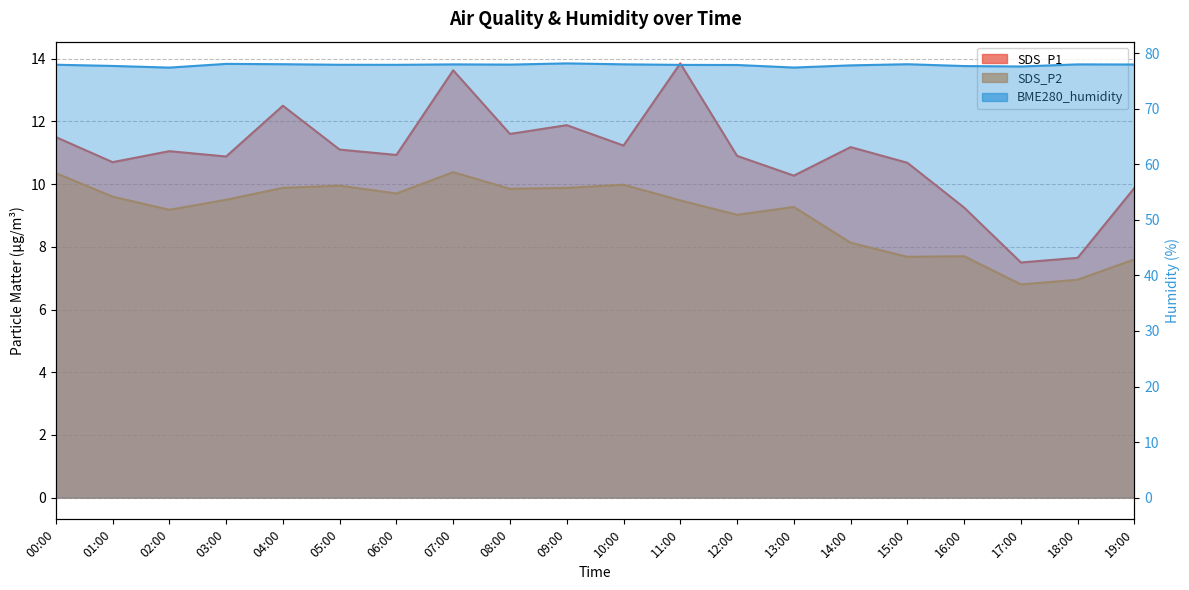

Reading left to right, transcribe all the data shown in this chart.

SDS_P1: 00:00=11.5	01:00=10.7	02:00=11.1	03:00=10.9	04:00=12.5	05:00=11.1	06:00=10.9	07:00=13.6	08:00=11.6	09:00=11.9	10:00=11.2	11:00=13.8	12:00=10.9	13:00=10.3	14:00=11.2	15:00=10.7	16:00=9.2	17:00=7.5	18:00=7.7	19:00=9.9
SDS_P2: 00:00=10.3	01:00=9.6	02:00=9.2	03:00=9.5	04:00=9.9	05:00=9.9	06:00=9.7	07:00=10.4	08:00=9.8	09:00=9.9	10:00=10.0	11:00=9.5	12:00=9.0	13:00=9.3	14:00=8.1	15:00=7.7	16:00=7.7	17:00=6.8	18:00=7.0	19:00=7.6
BME280_humidity: 00:00=77.9	01:00=77.7	02:00=77.4	03:00=78.1	04:00=78.0	05:00=77.9	06:00=77.9	07:00=78.0	08:00=78.0	09:00=78.2	10:00=78.0	11:00=77.9	12:00=77.9	13:00=77.4	14:00=77.8	15:00=78.0	16:00=77.7	17:00=77.6	18:00=78.0	19:00=78.0